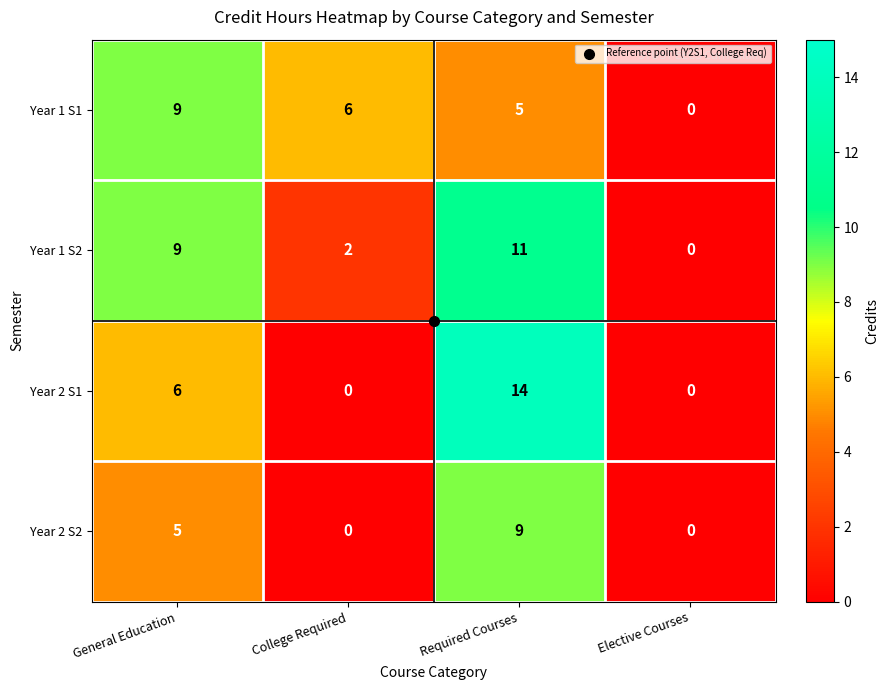

The value of Year 1 S1 at Elective Courses is 5. True or false?

False